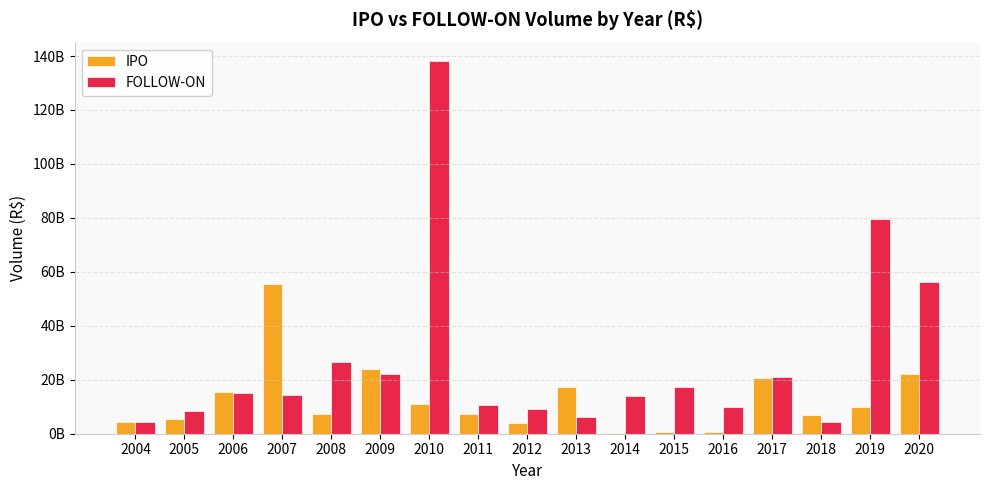

Read the IPO value at 2014.

417980763.0